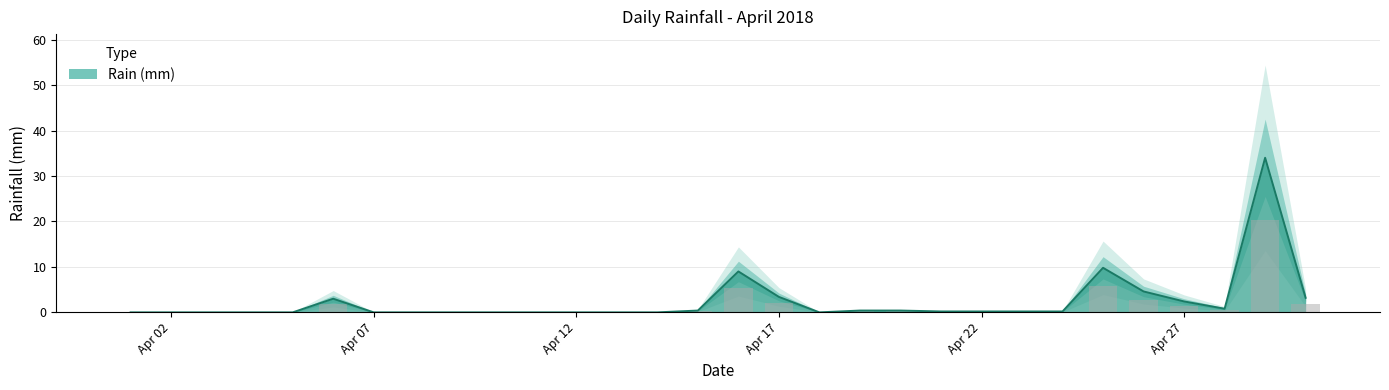

Is it true that the value at 2018-04-17 is 3.1?

False